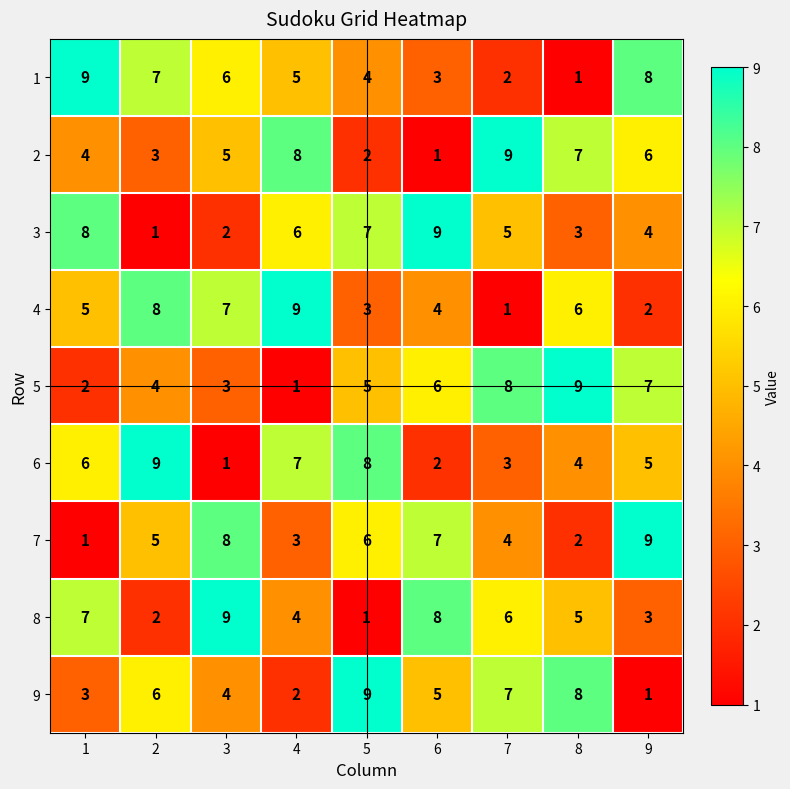

The 2 series shows 11 at 4. True or false?

False